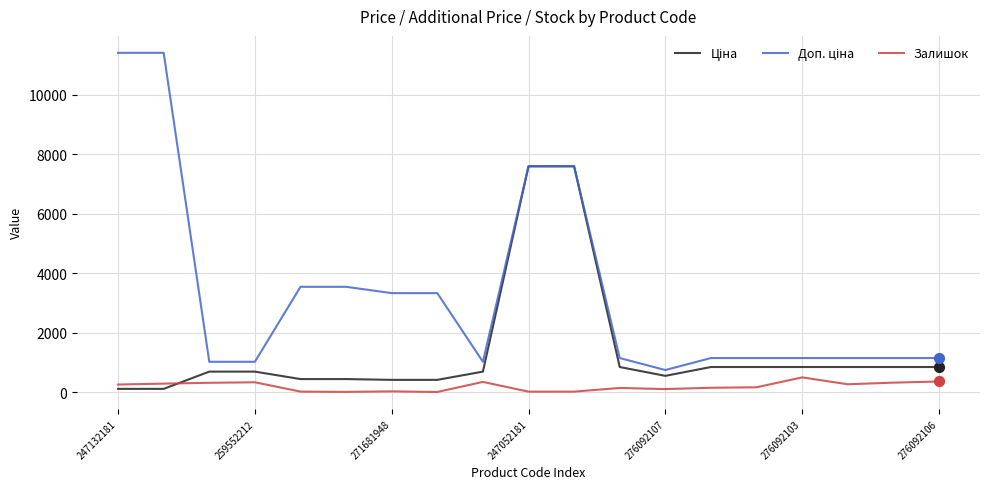

At which category is the sum across all series the highest?

10